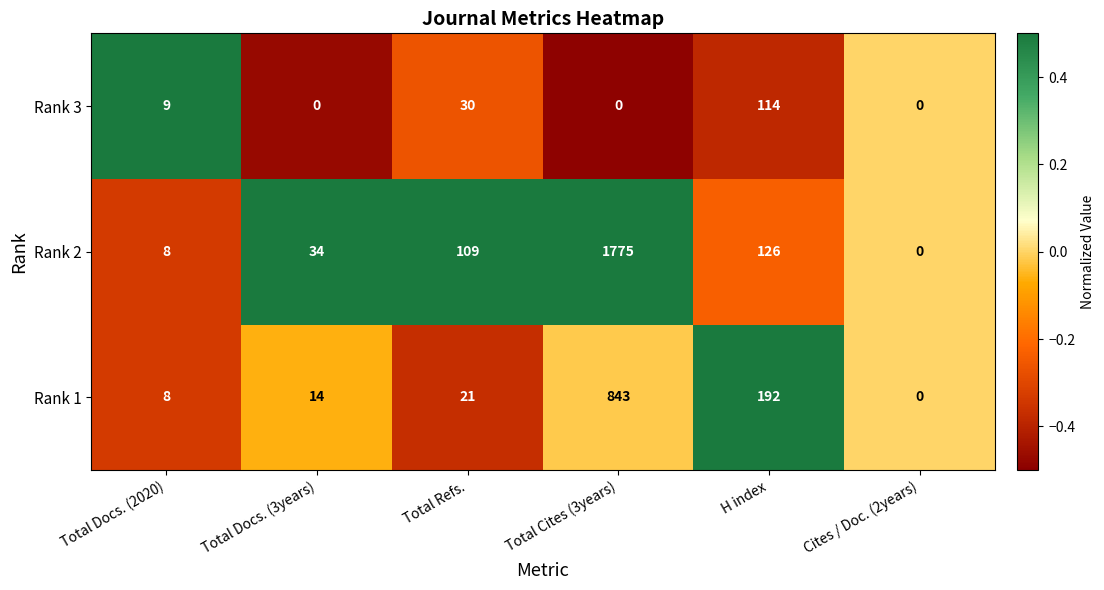

Which label corresponds to the largest value in the chart?

Total Cites (3years)